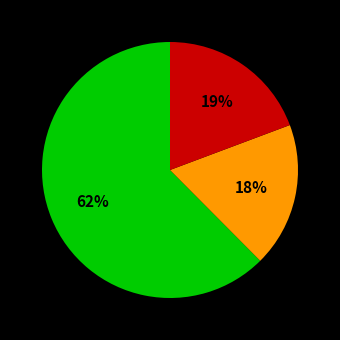

To the nearest percent, what is the average slice percentage?

33%